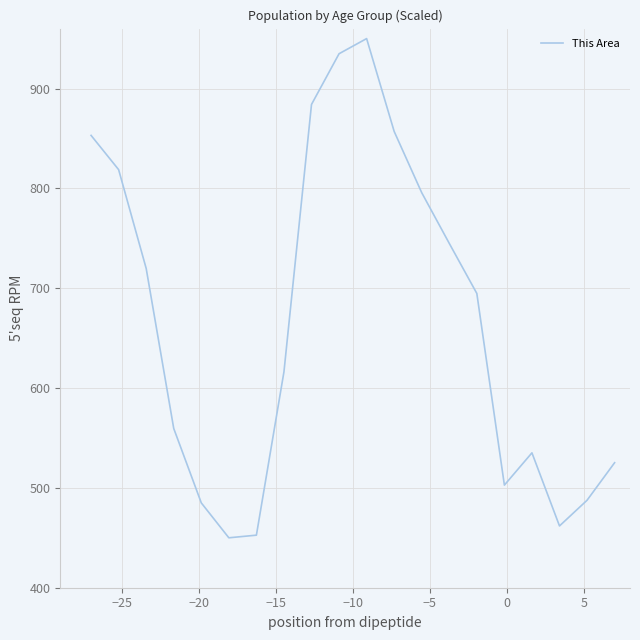

Is this an area chart (filled region under the line)?

No